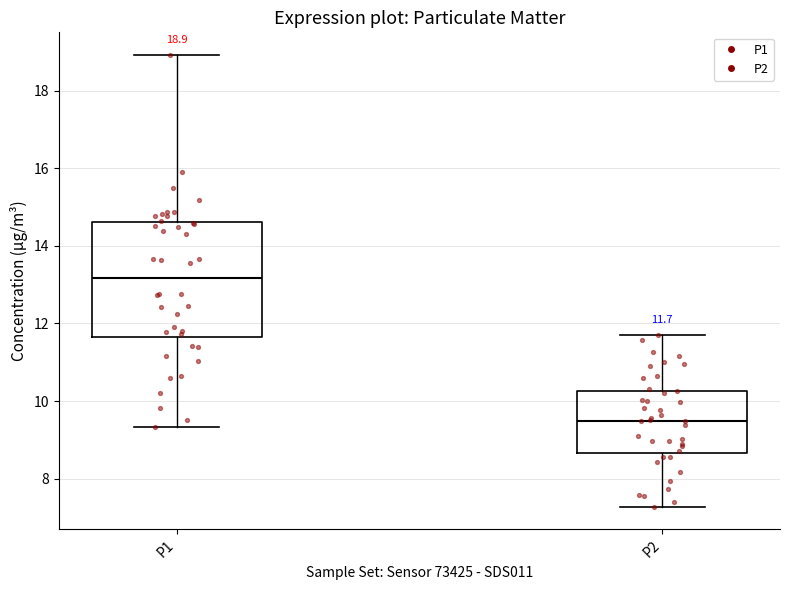

Which box is the tallest, from its lower edge to its upper edge?

P1